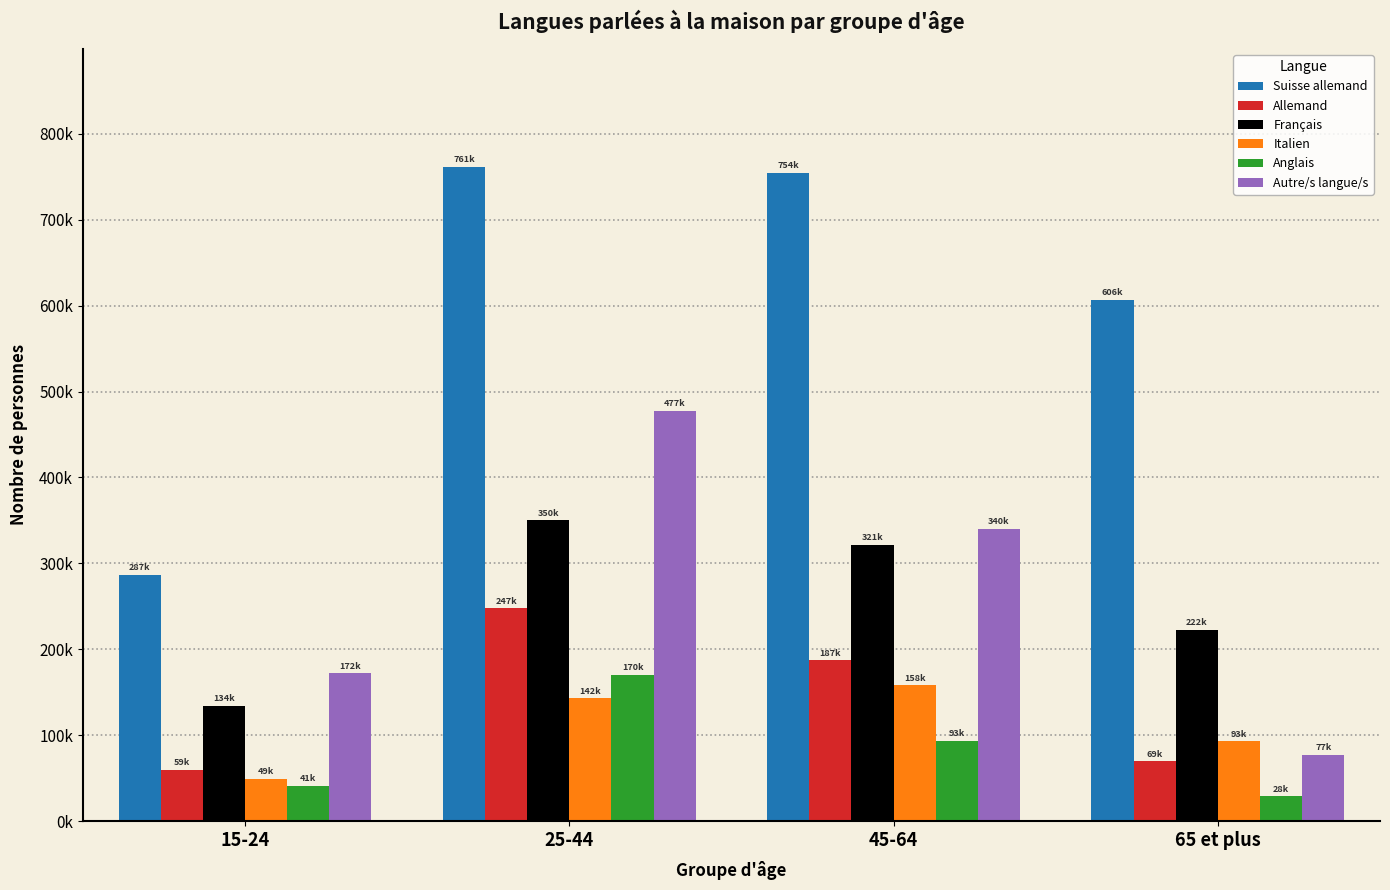

What is the value of the Italien bar at the 1st from the left?

49592.1